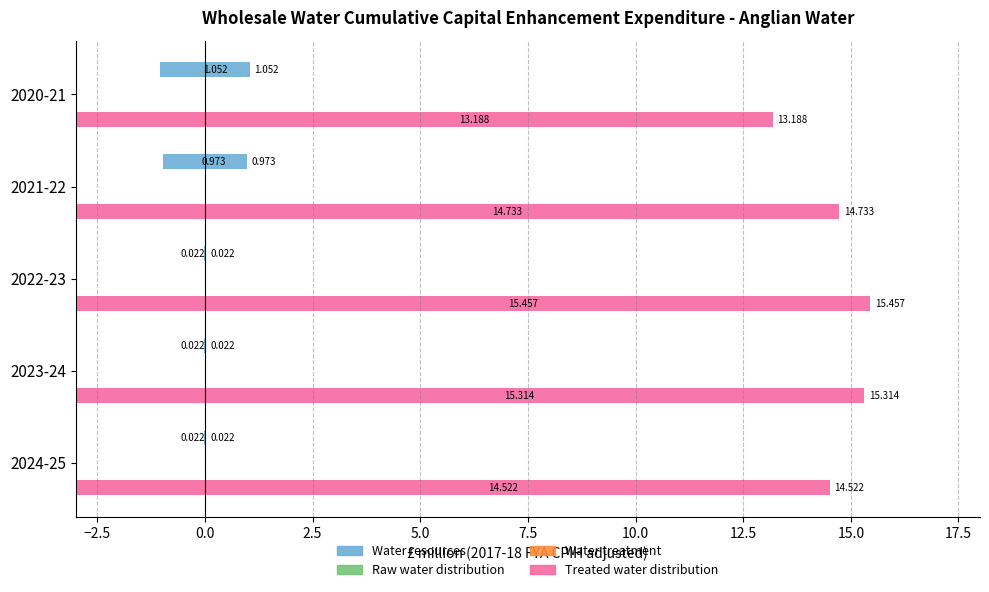

What is the value of the Water treatment bar at the 2nd from the left?

0.2